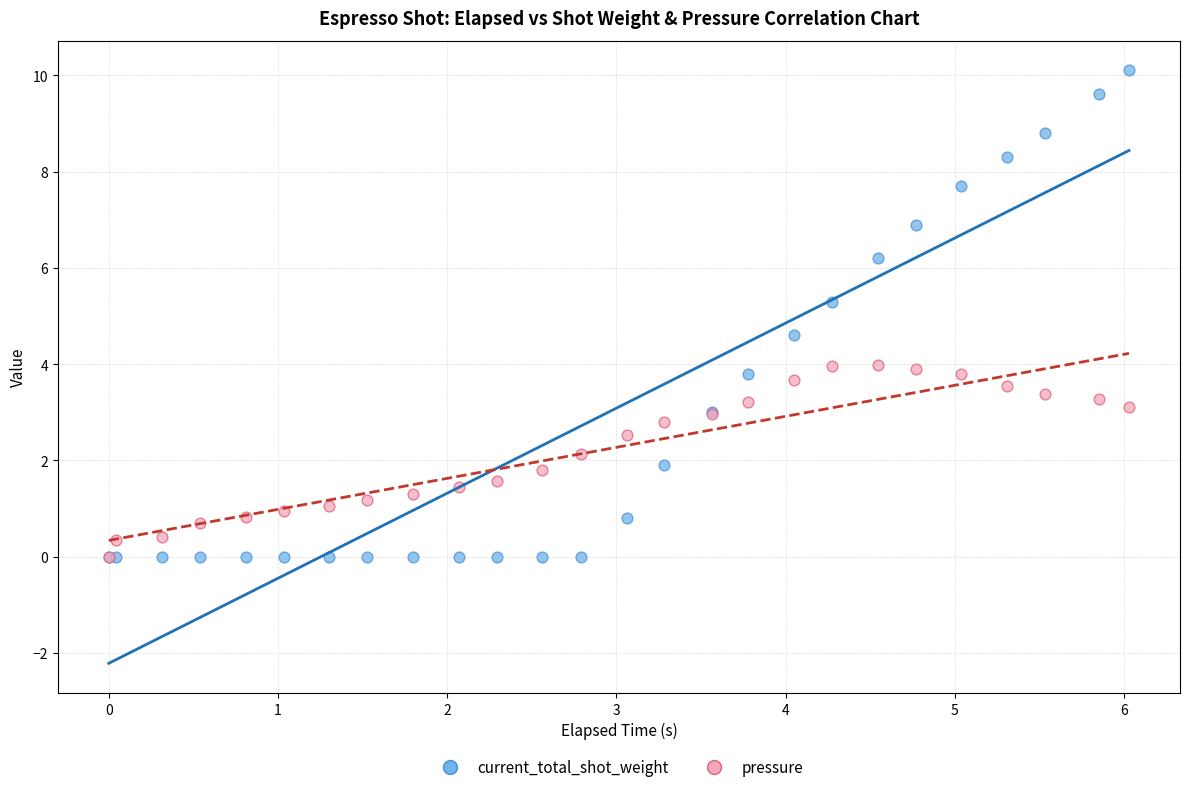

Which series has the widest spread of Y values?

current_total_shot_weight